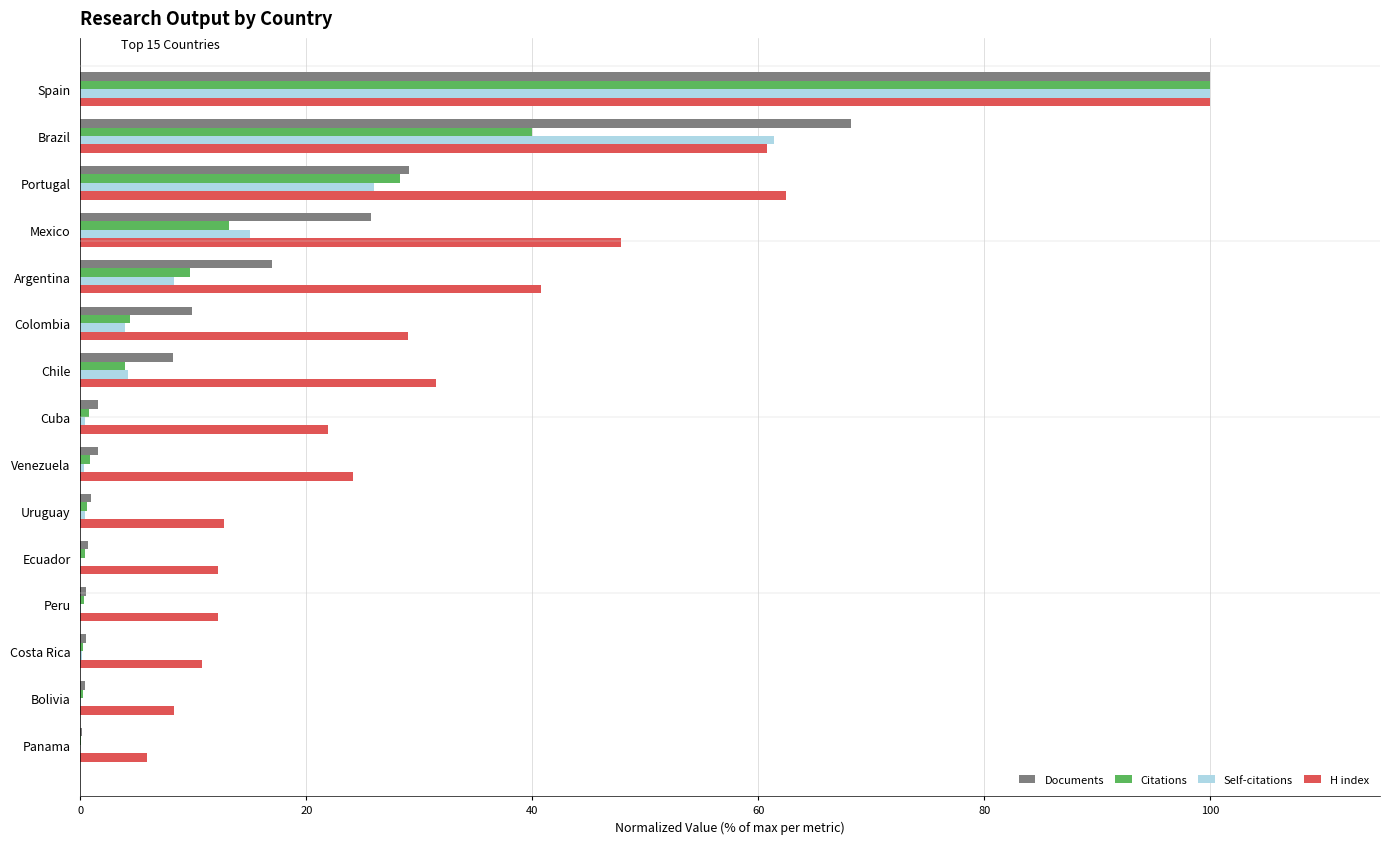

Between Mexico and Costa Rica, which series saw the biggest shift?

H index